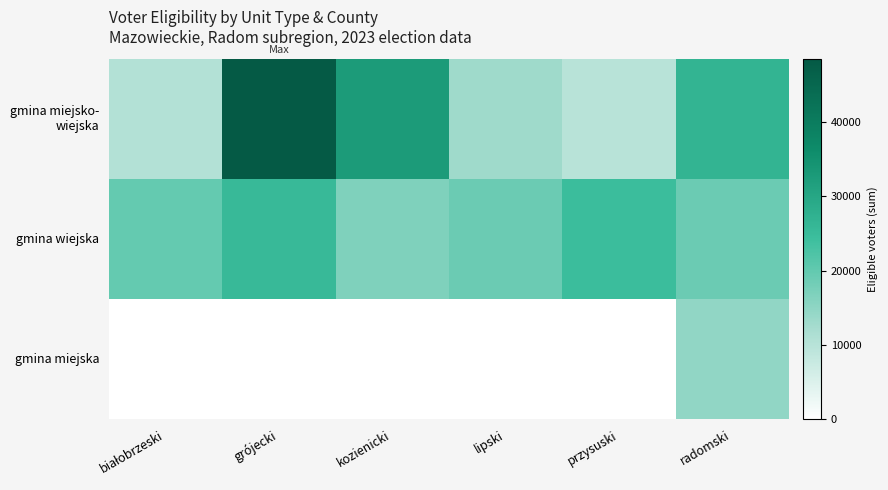

At which category does the chart reach its minimum across all series?

białobrzeski